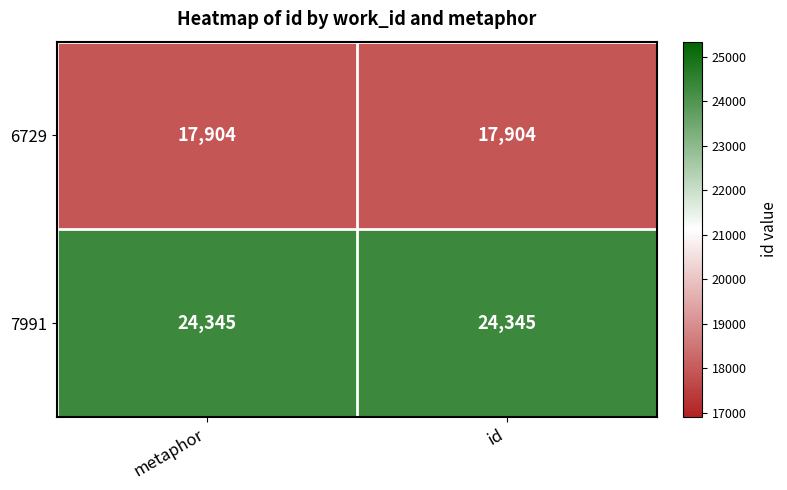

Which series has the largest total across all categories?

7991